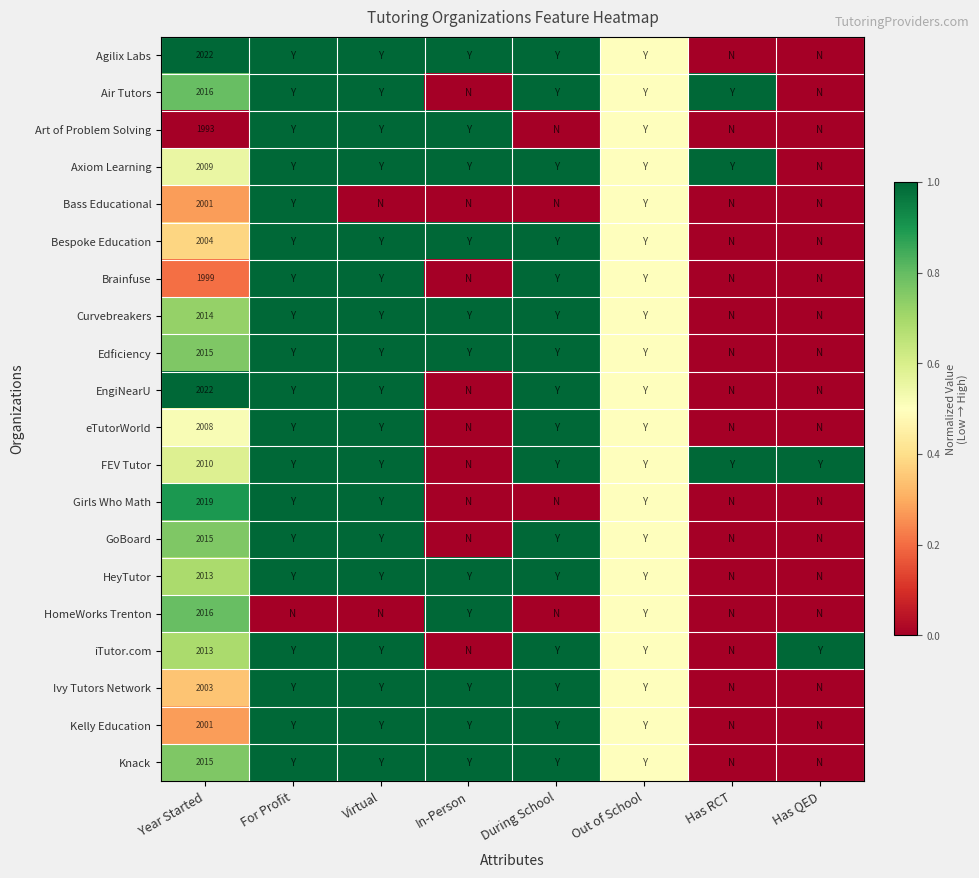

True or false: Knack has a value of 1295.5 at Year Started.

False